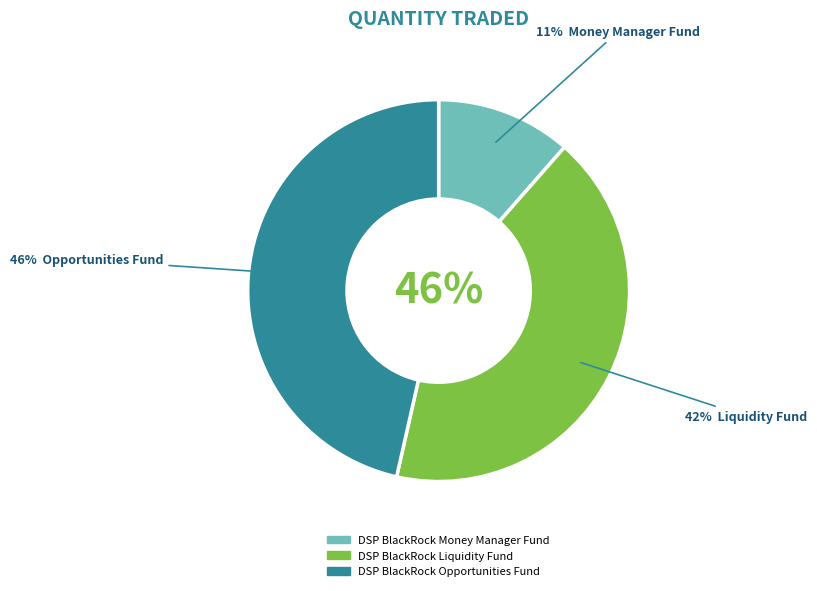

To the nearest percent, what portion does DSP BlackRock Money Manager Fund represent?

11%